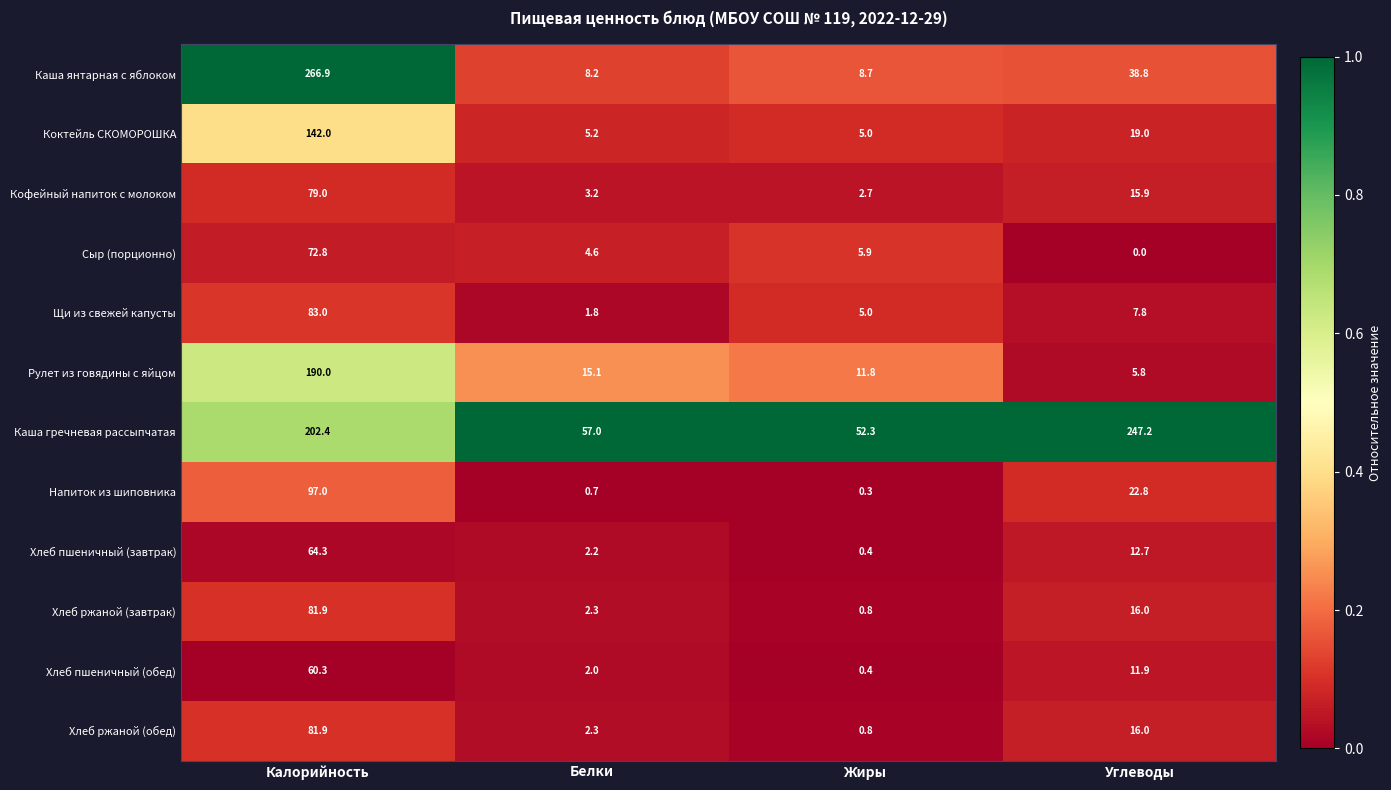

Count the number of data series in this chart.

12